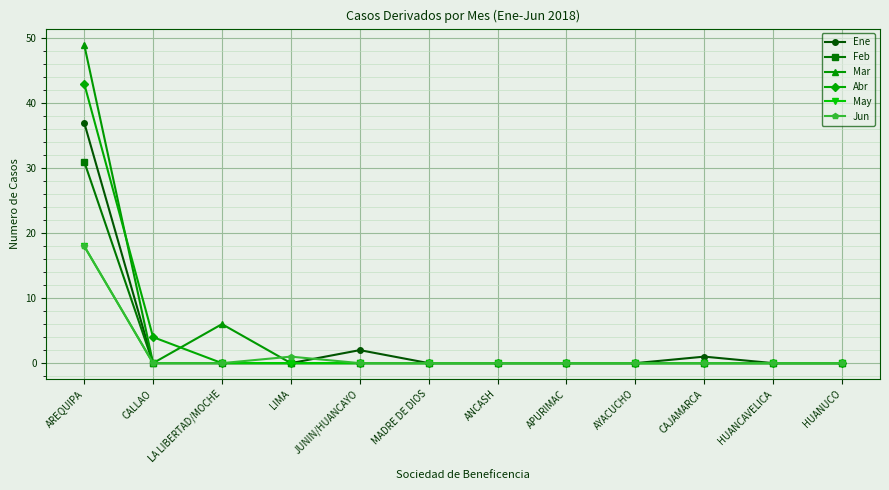

Which category has the highest value in the Ene series?

AREQUIPA